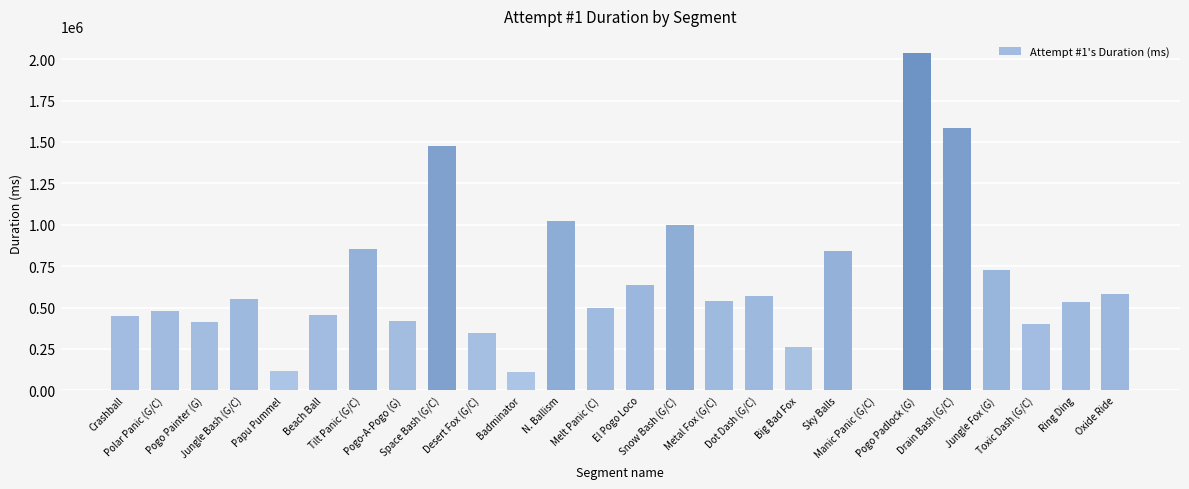

What is the sum of all values?

16895271